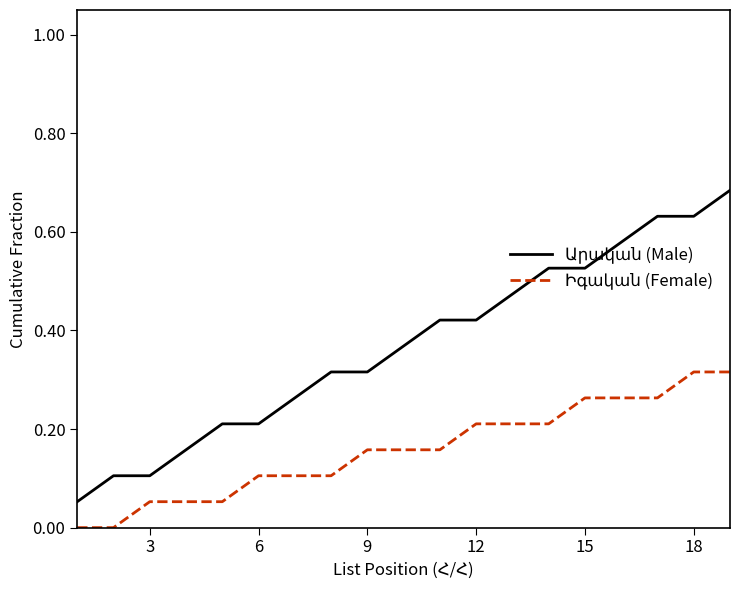

How many lines are shown in the chart?

2